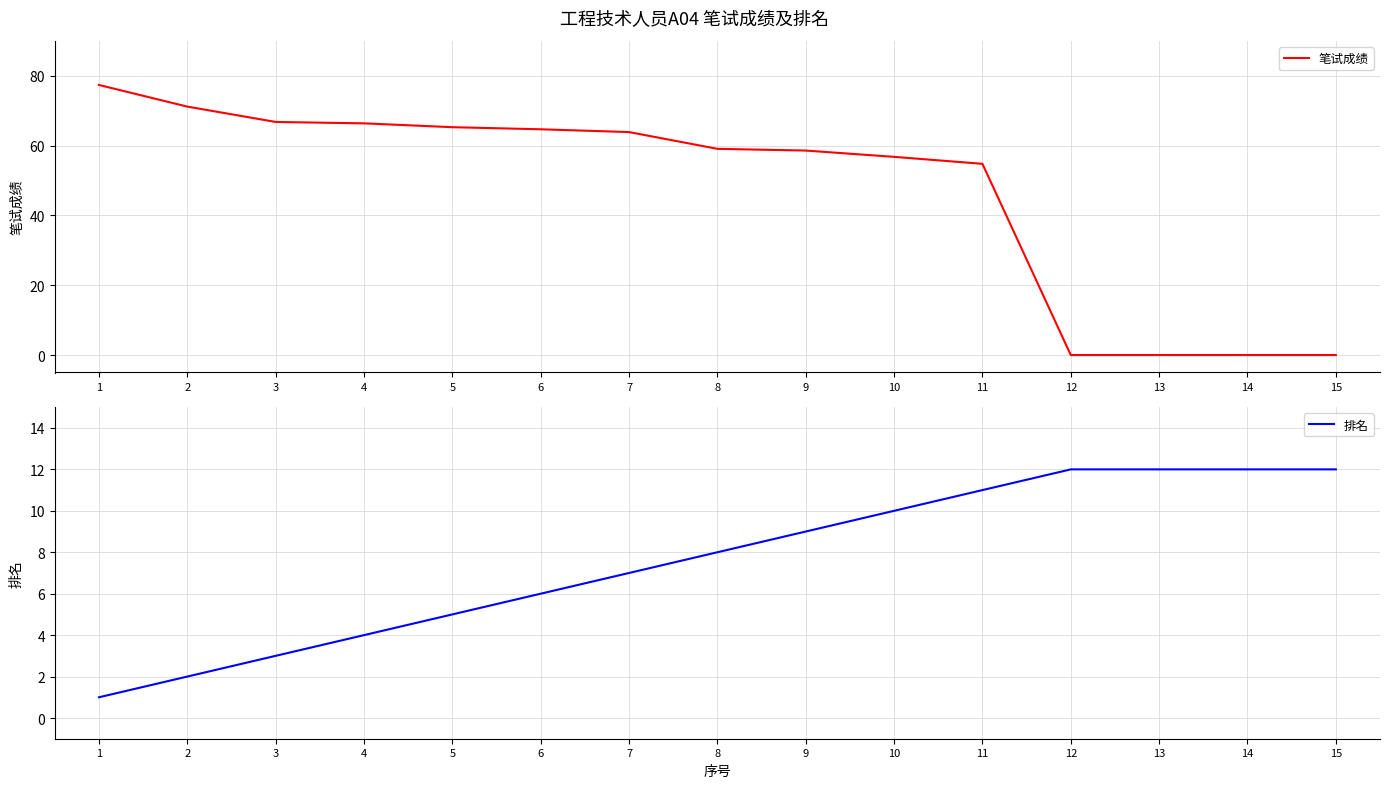

Which category has the lowest value in the 笔试成绩 series?

12